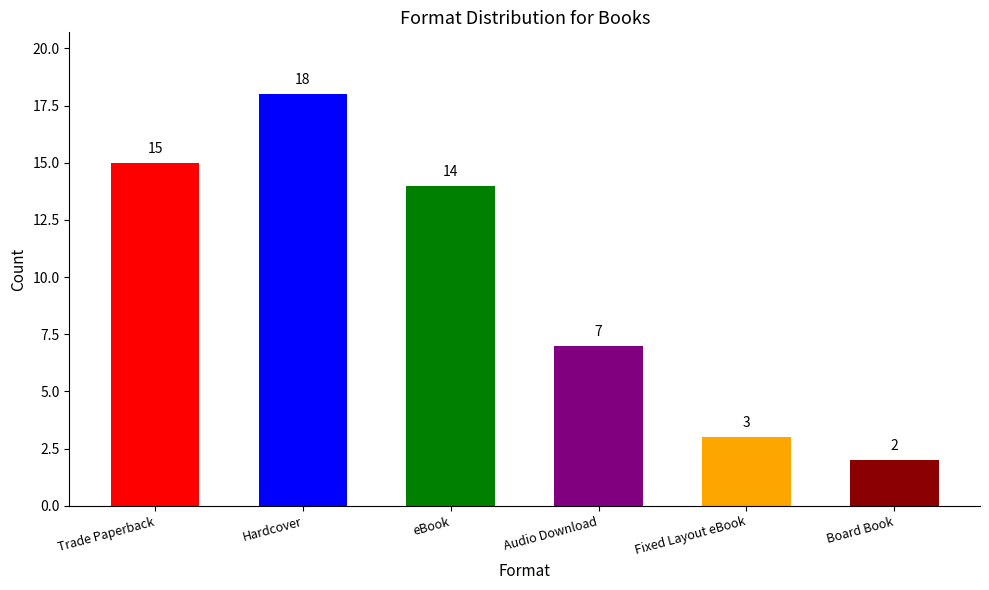

What is the label of the 2nd bar from the left?

Hardcover